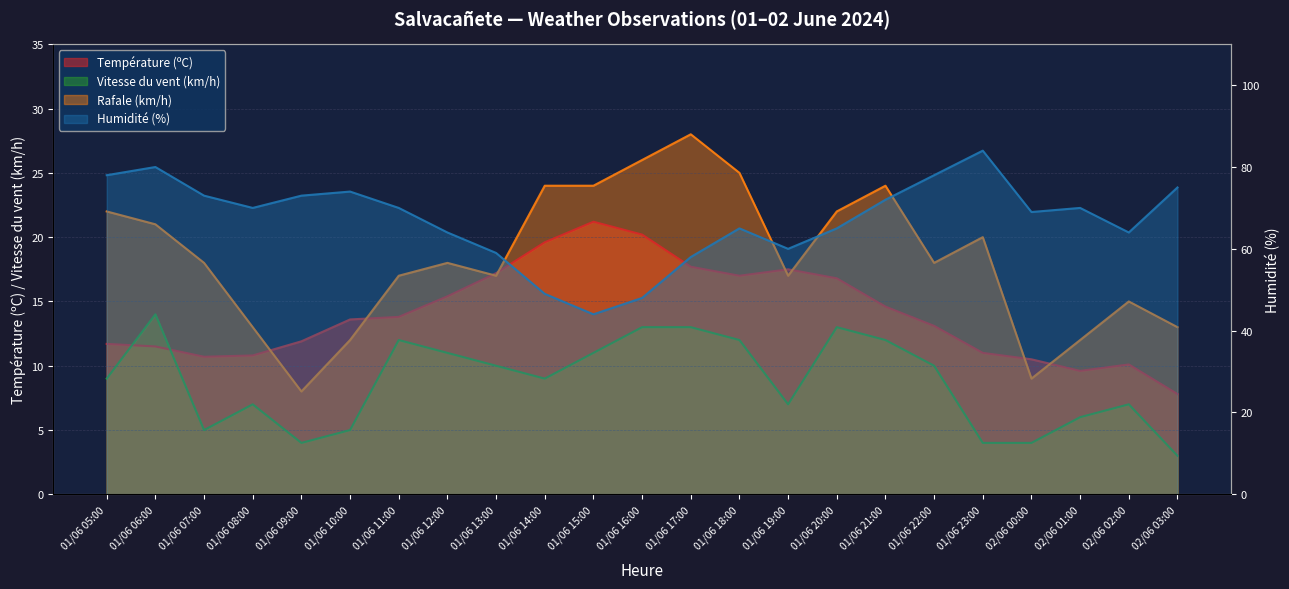

What is the value of the Humidité (%) point at the 12th from the left?

48.0